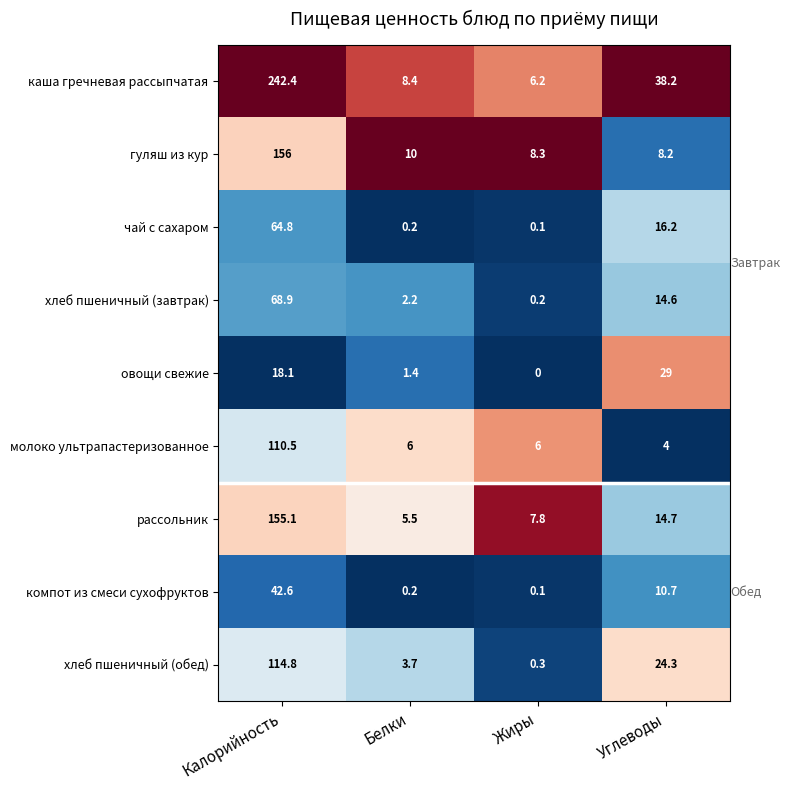

What is the maximum value for компот из смеси сухофруктов?

42.6